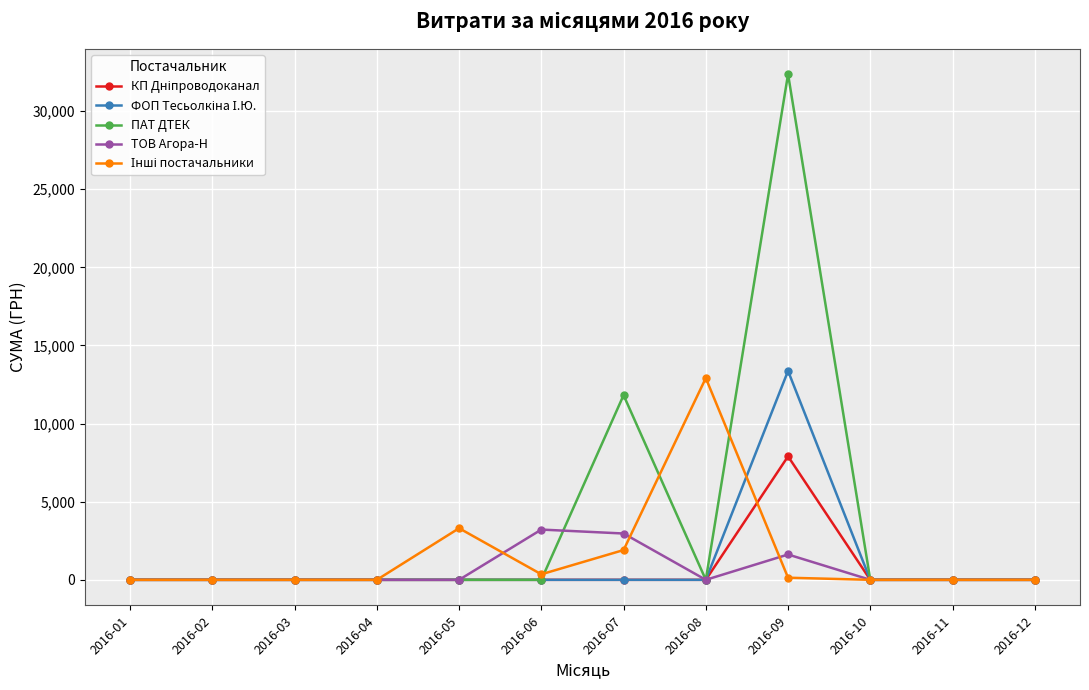

True or false: ПАТ ДТЕК has more than 1 interior local peaks.

True